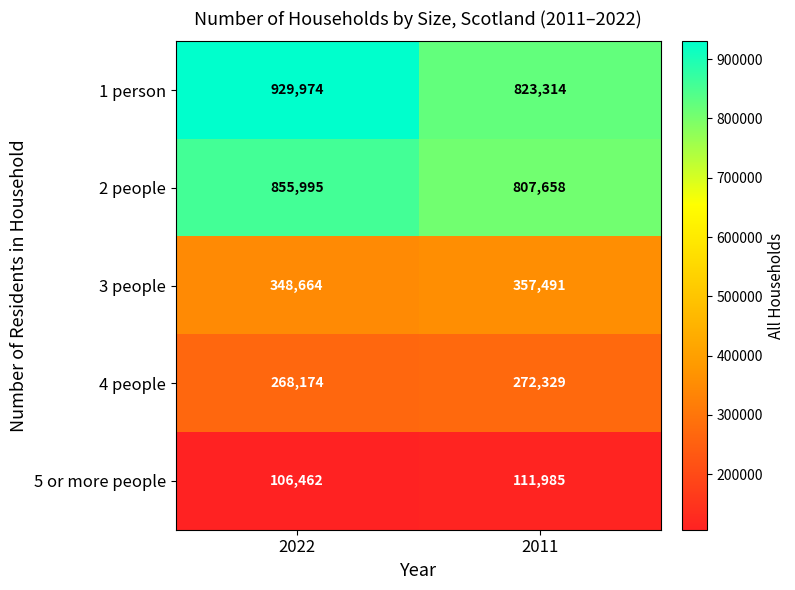

What is the total value across all series at 2011?

2372777